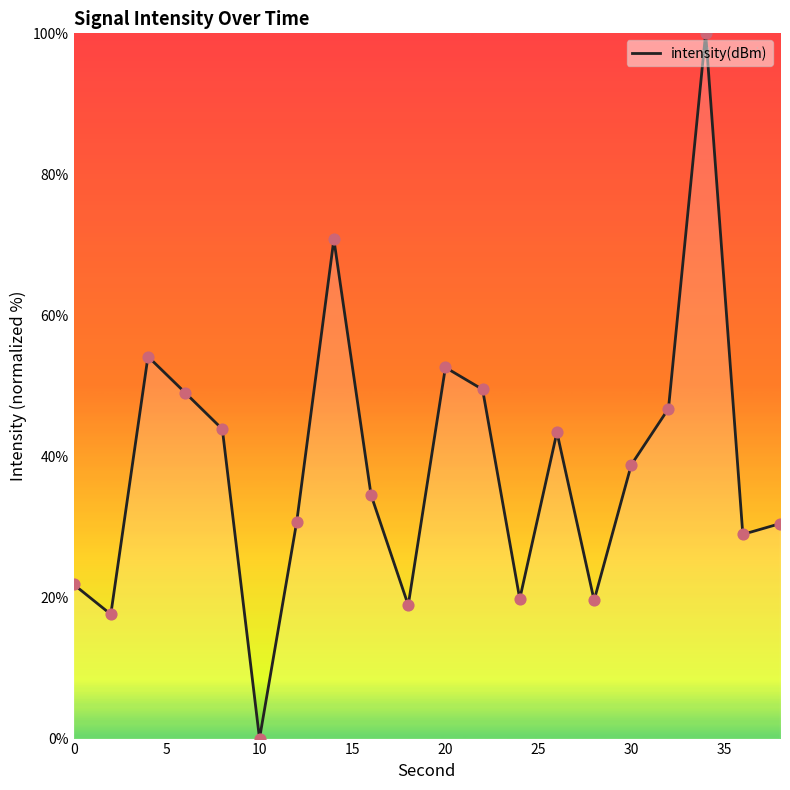

What is the maximum value shown in the chart?

100.0